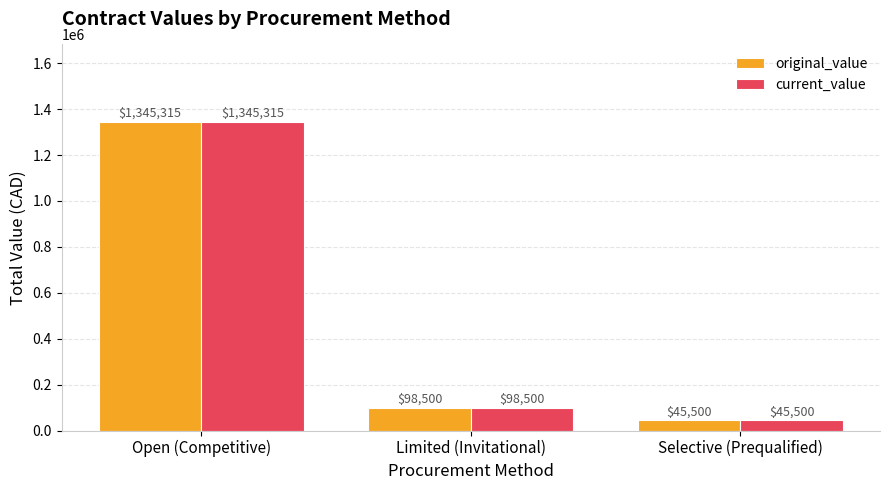

How many series are shown in this chart?

2